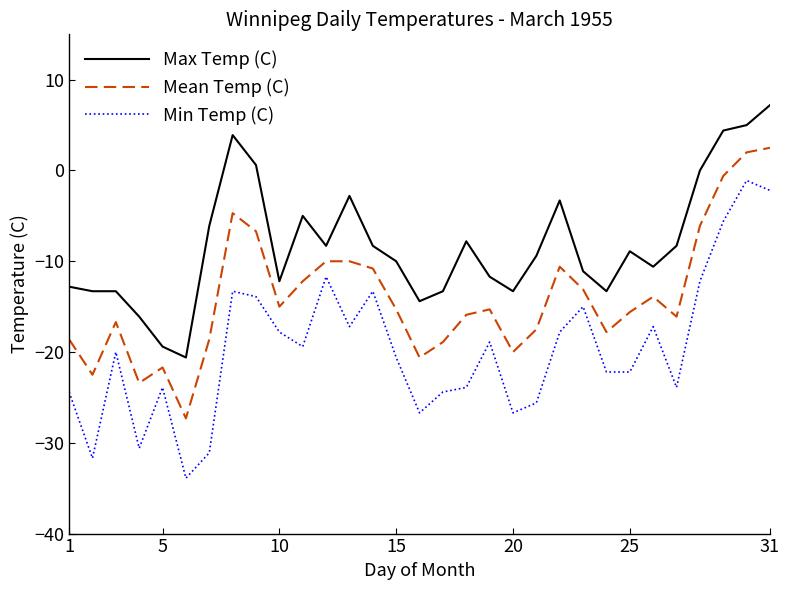

True or false: Mean Temp (C) and Min Temp (C) intersect in this chart.

False